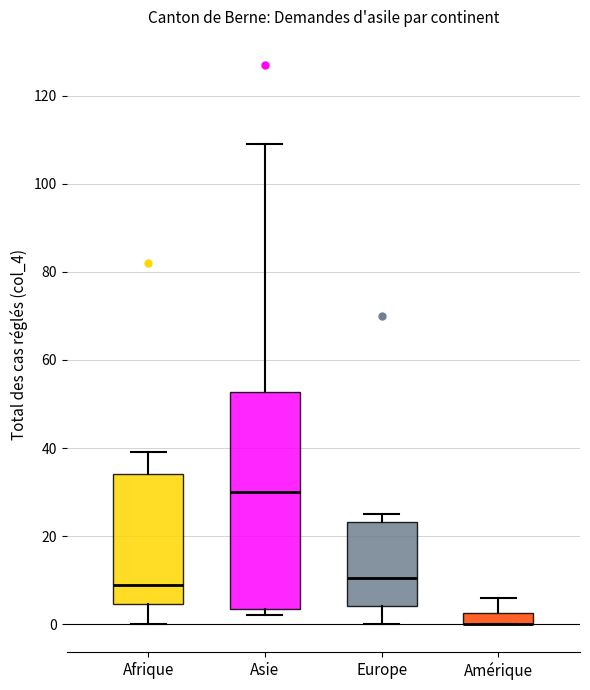

Where does the upper whisker of the box for Amérique end on the y-axis? The values are not printed on the chart, so give them approximately, as read against the axis.

6